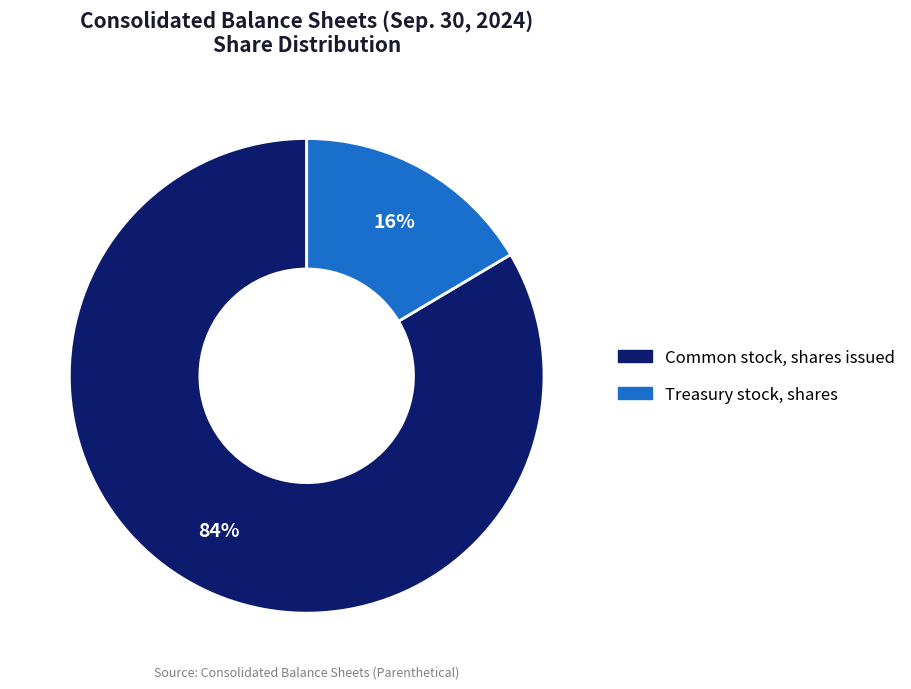

Rank the categories by value from lowest to highest.

Treasury stock, shares, Common stock, shares issued